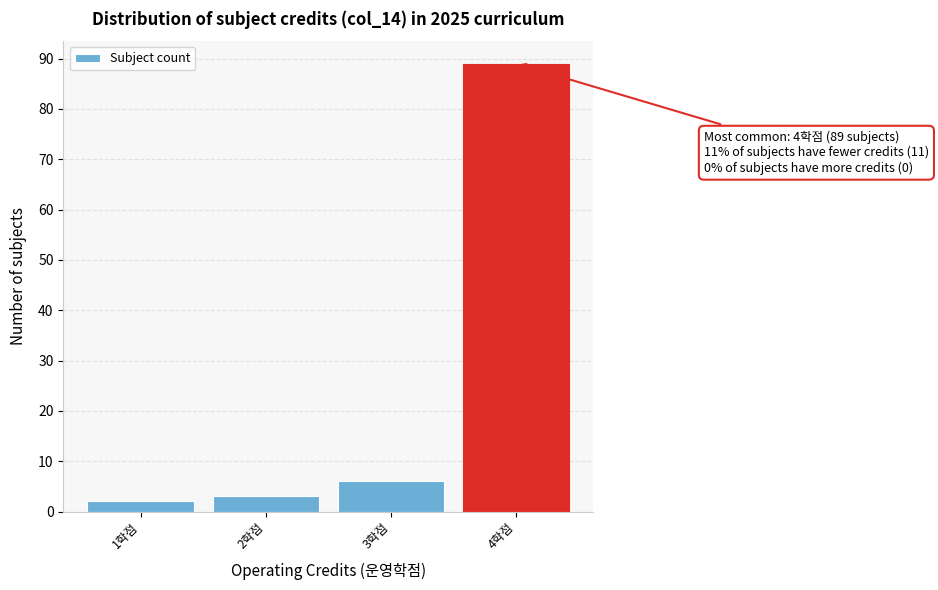

Over which range of the x-axis is the bar tallest?

3.5 to 4.5